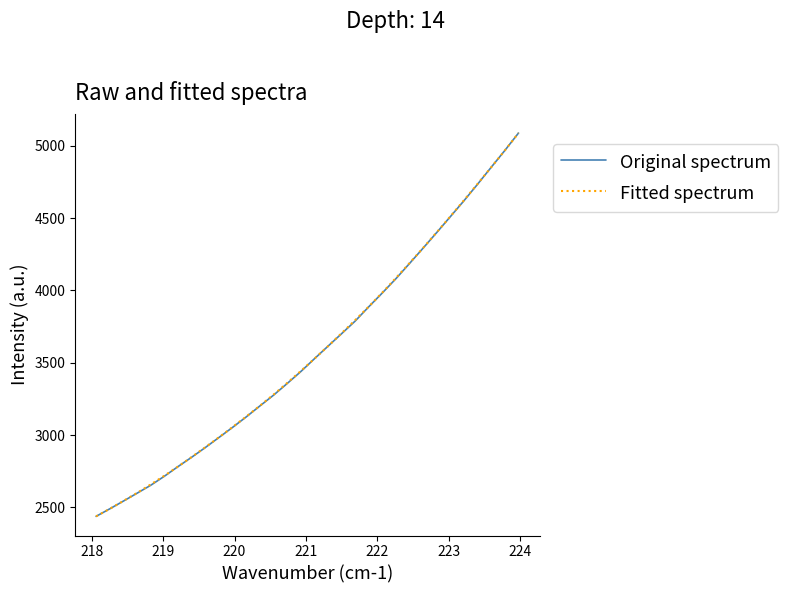

At how many categories does at least one series exceed 4565?

5